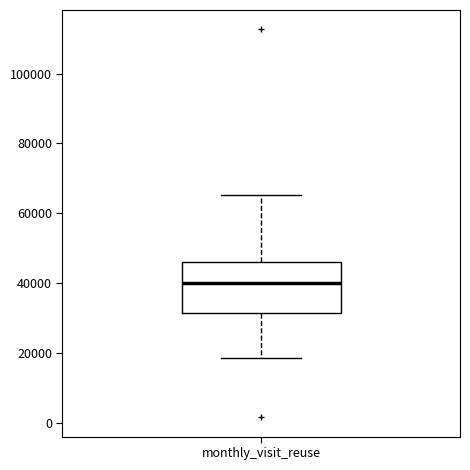

Transcribe this box plot: give where the median line is, the range the box spans, and where the two whiskers end, as read against the y-axis. The values are not printed on the chart, so give them approximately, as read against the axis.

median 40000, box 32000 to 46000, whiskers 18000 to 66000